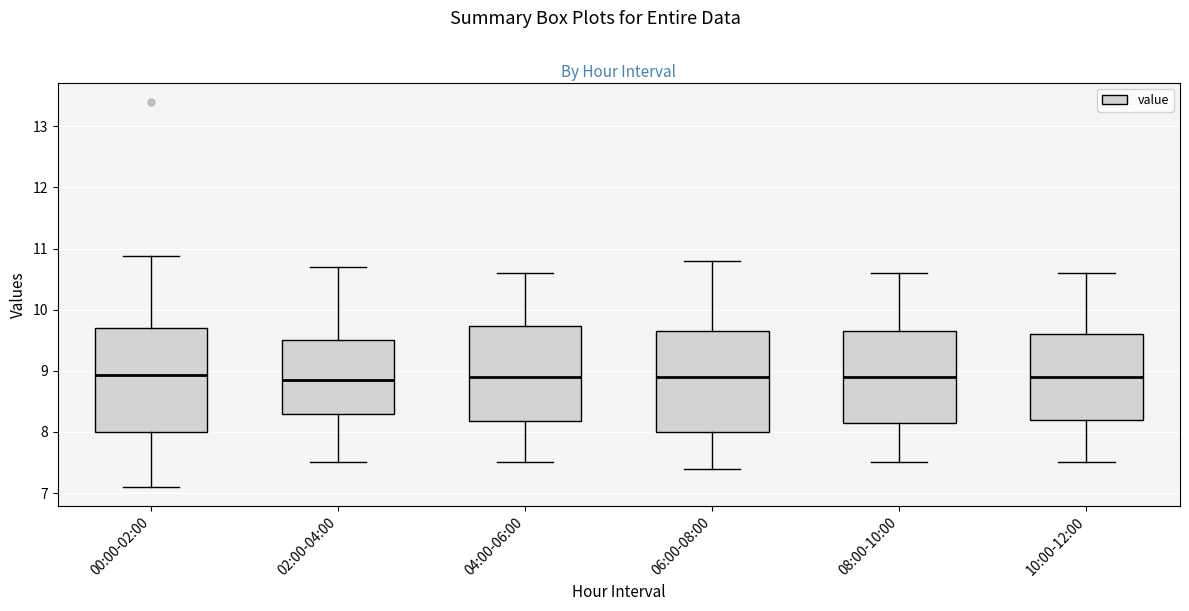

Reading left to right, read every box against the y-axis: the position of its median line, the range the box covers, and the ends of its whiskers. The values are not printed on the chart, so give them approximately, as read against the axis.

00:00-02:00: median 8.9, box 8.0 to 9.7, whiskers 7.1 to 10.9
02:00-04:00: median 8.9, box 8.3 to 9.5, whiskers 7.5 to 10.7
04:00-06:00: median 8.9, box 8.2 to 9.7, whiskers 7.5 to 10.6
06:00-08:00: median 8.9, box 8.0 to 9.7, whiskers 7.4 to 10.8
08:00-10:00: median 8.9, box 8.2 to 9.7, whiskers 7.5 to 10.6
10:00-12:00: median 8.9, box 8.2 to 9.6, whiskers 7.5 to 10.6